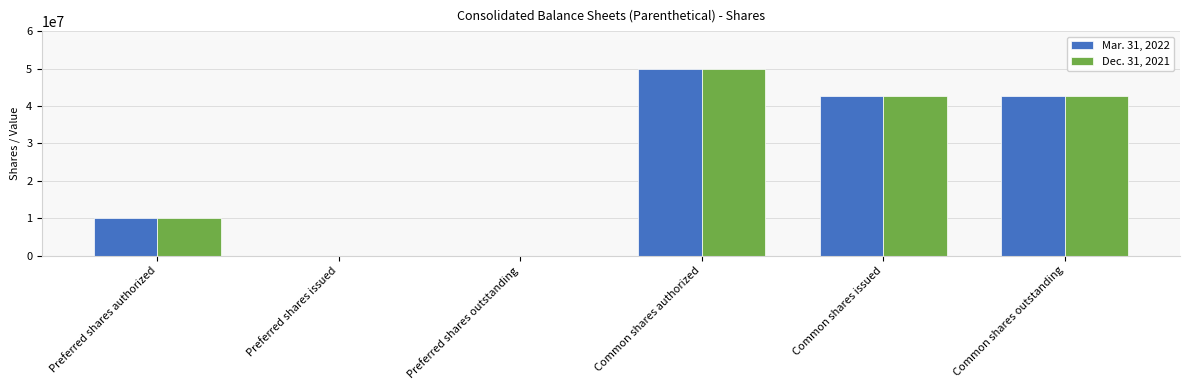

What is the maximum value shown in the chart?

50000000